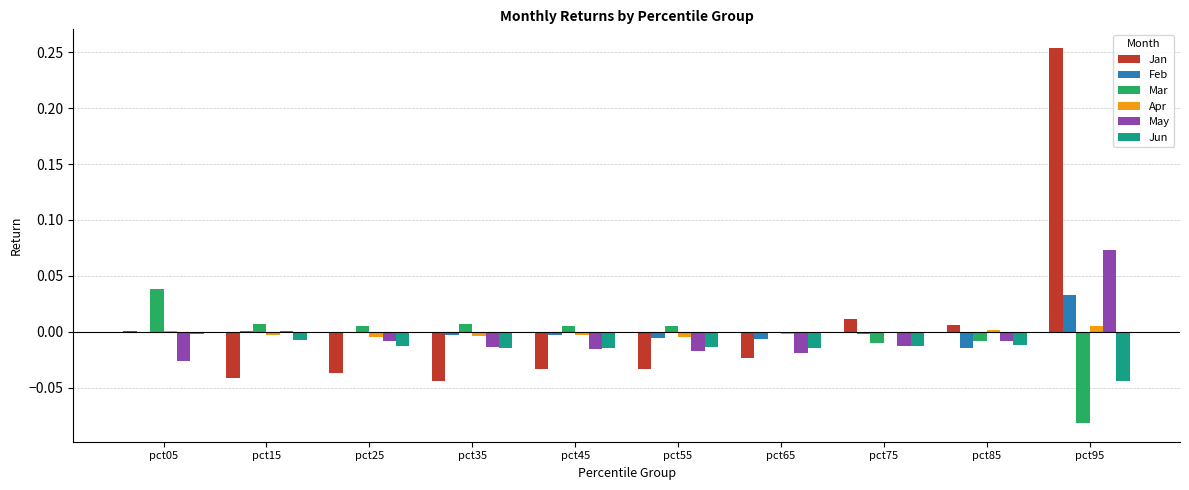

Which label corresponds to the largest value in the chart?

pct95